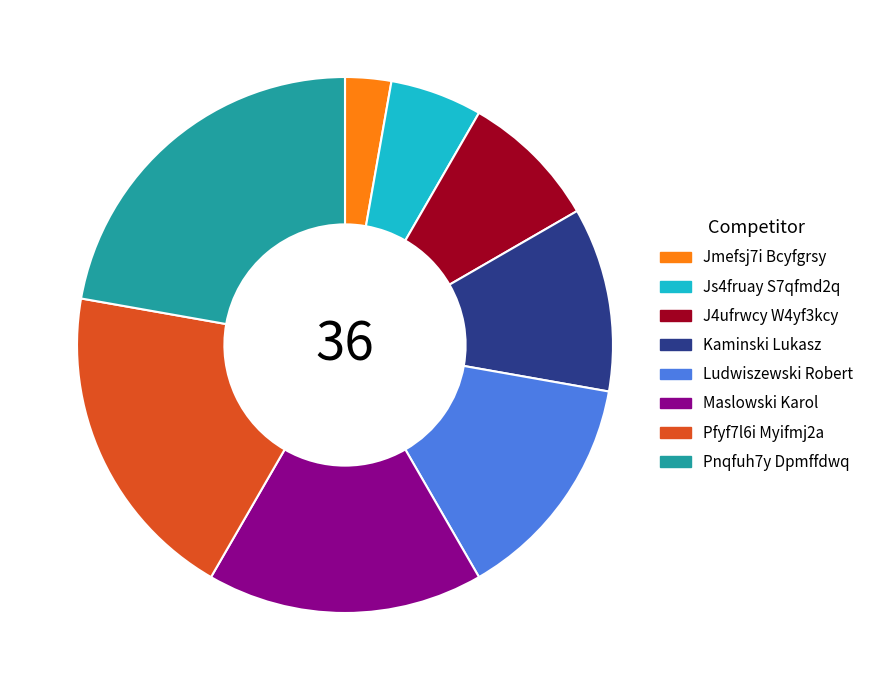

Which has a higher value, Pnqfuh7y Dpmffdwq or Ludwiszewski Robert?

Pnqfuh7y Dpmffdwq